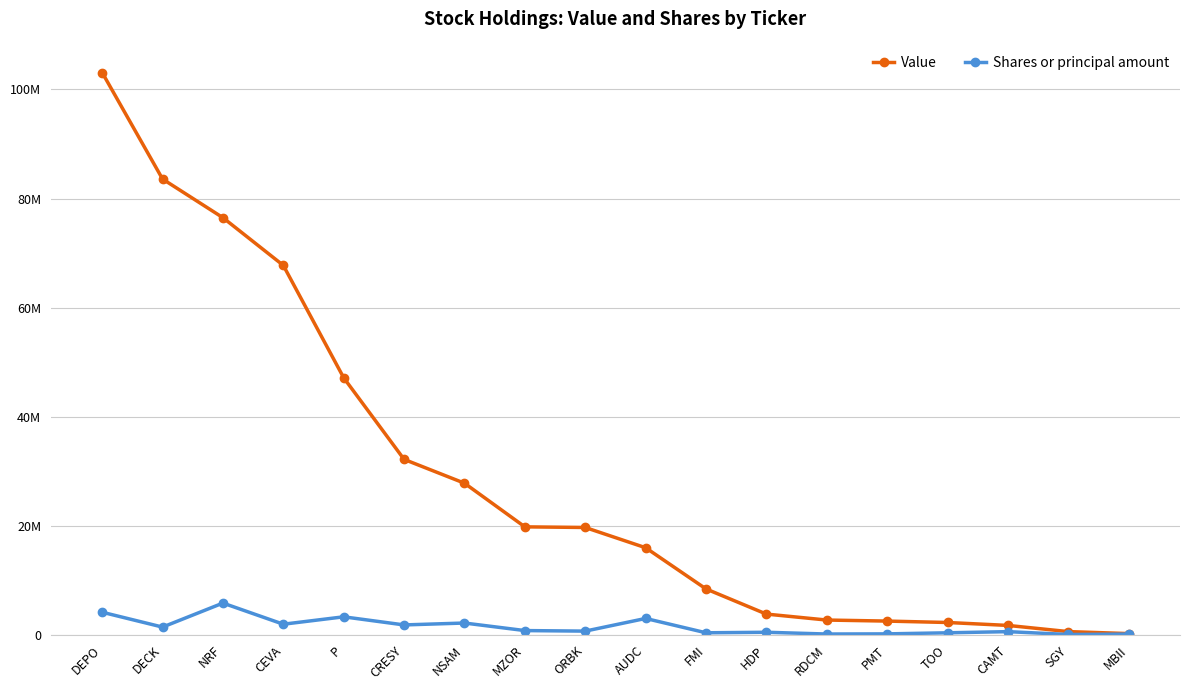

Which series changed the most between AUDC and SGY?

Value